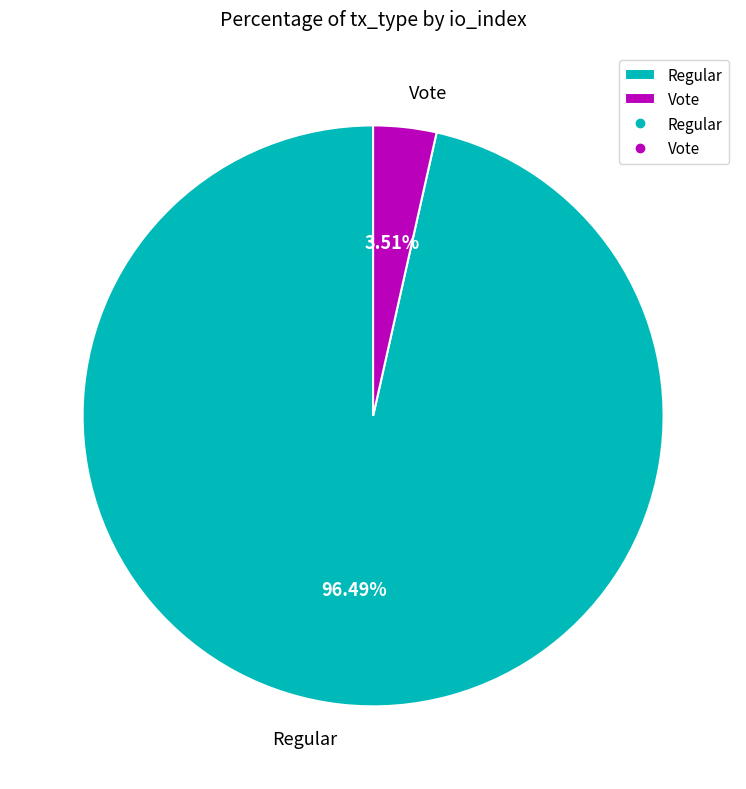

Which slice is the smallest?

Vote